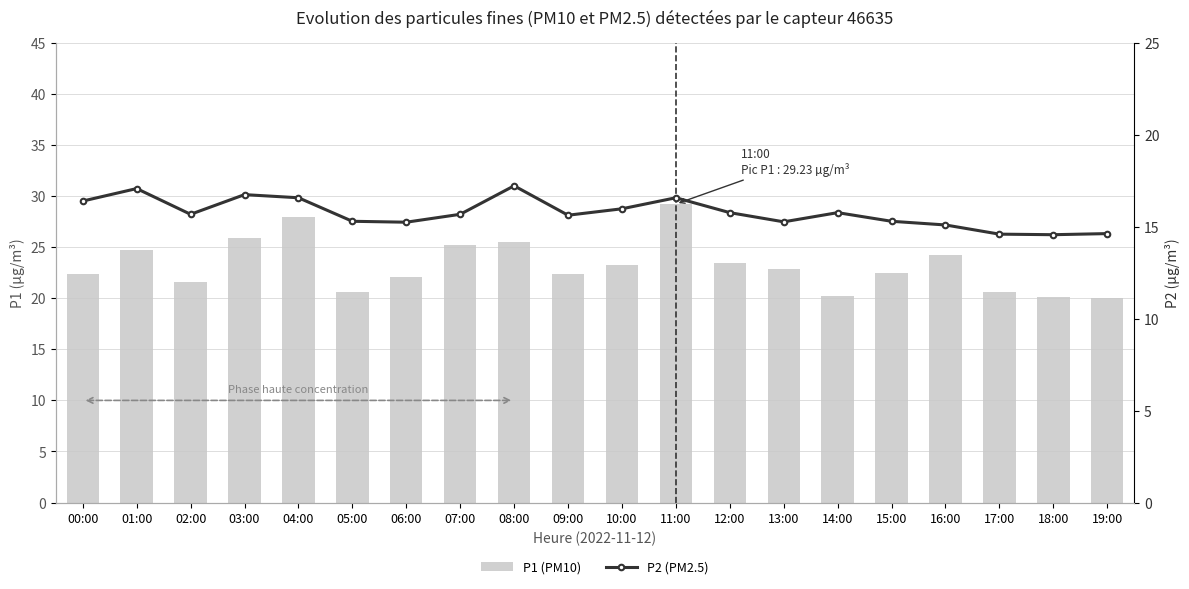

Reading left to right, transcribe all the data shown in this chart.

P1 (PM10): 00:00=22.4	01:00=24.8	02:00=21.6	03:00=25.9	04:00=28.0	05:00=20.6	06:00=22.1	07:00=25.2	08:00=25.6	09:00=22.4	10:00=23.3	11:00=29.2	12:00=23.5	13:00=22.9	14:00=20.3	15:00=22.5	16:00=24.2	17:00=20.6	18:00=20.2	19:00=20.0
P2 (PM2.5): 00:00=16.4	01:00=17.1	02:00=15.7	03:00=16.8	04:00=16.6	05:00=15.3	06:00=15.2	07:00=15.7	08:00=17.2	09:00=15.6	10:00=16.0	11:00=16.6	12:00=15.8	13:00=15.3	14:00=15.8	15:00=15.3	16:00=15.1	17:00=14.6	18:00=14.6	19:00=14.6